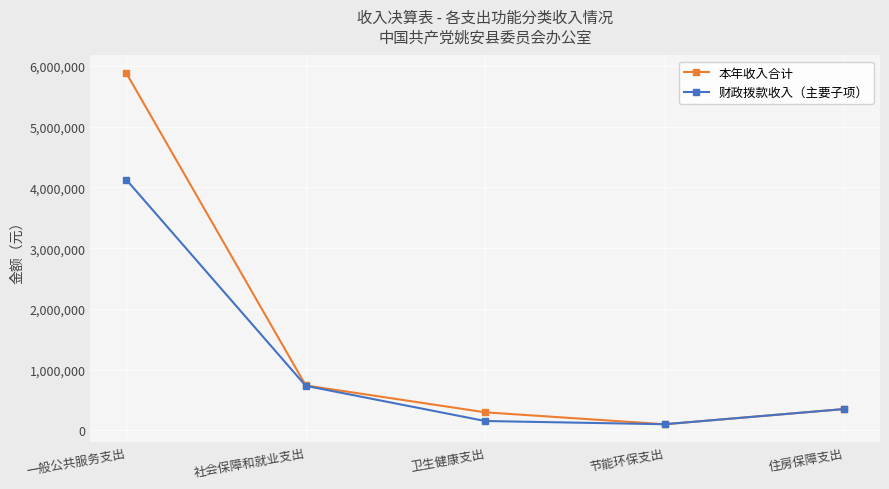

Which series has the largest range (max minus min)?

本年收入合计